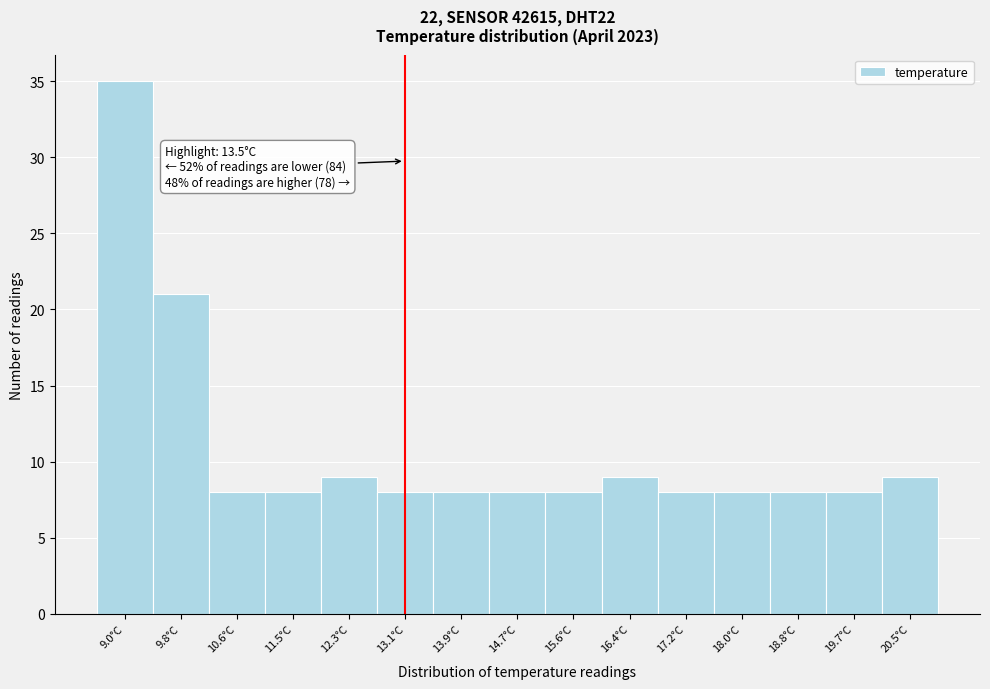

Reading right to left, extract all data points from this chart.

20.5°C=9	19.7°C=8	18.8°C=8	18.0°C=8	17.2°C=8	16.4°C=9	15.6°C=8	14.7°C=8	13.9°C=8	13.1°C=8	12.3°C=9	11.5°C=8	10.6°C=8	9.8°C=21	9.0°C=35